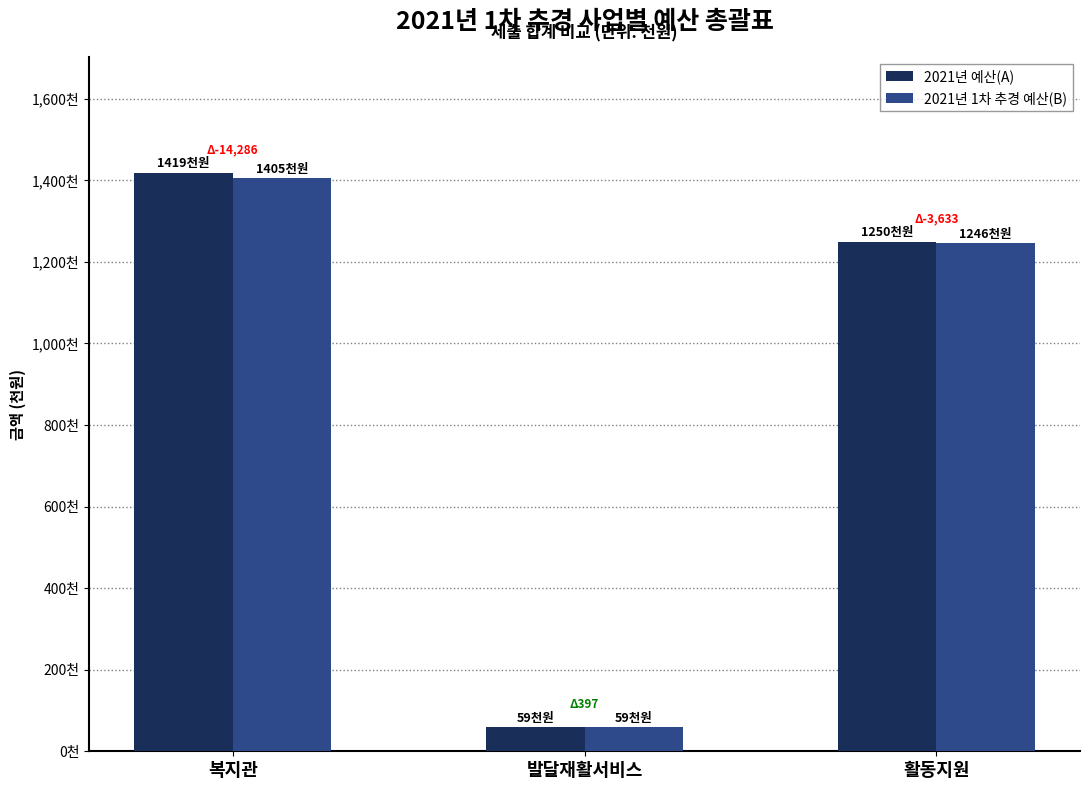

What position from the right is 복지관?

3